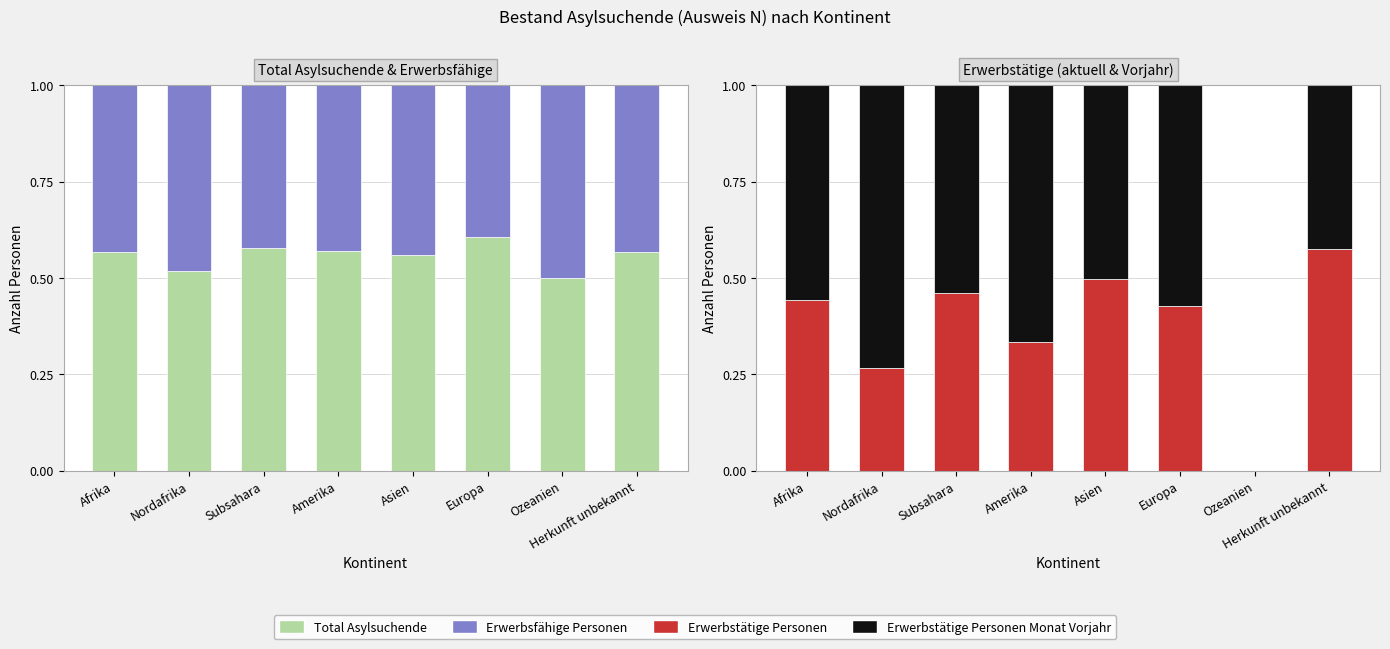

True or false: Total Asylsuchende has a value of 0.2 at Nordafrika.

False